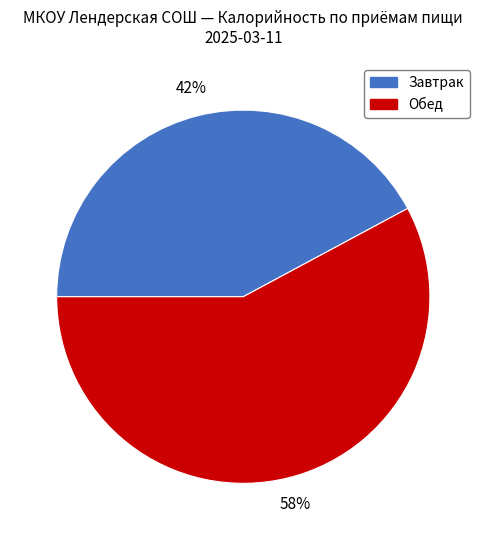

Is it true that Завтрак is 42% of the pie?

True